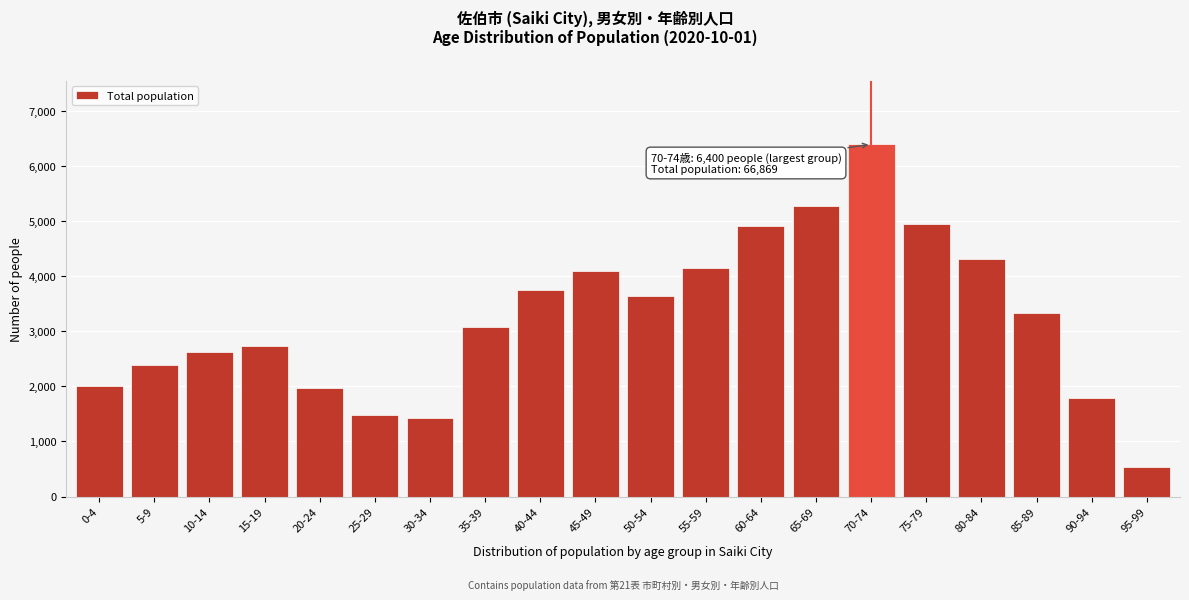

Reading left to right, extract all data points from this chart.

2006	2397	2619	2732	1972	1487	1428	3082	3754	4098	3650	4144	4909	5279	6400	4943	4315	3328	1797	529